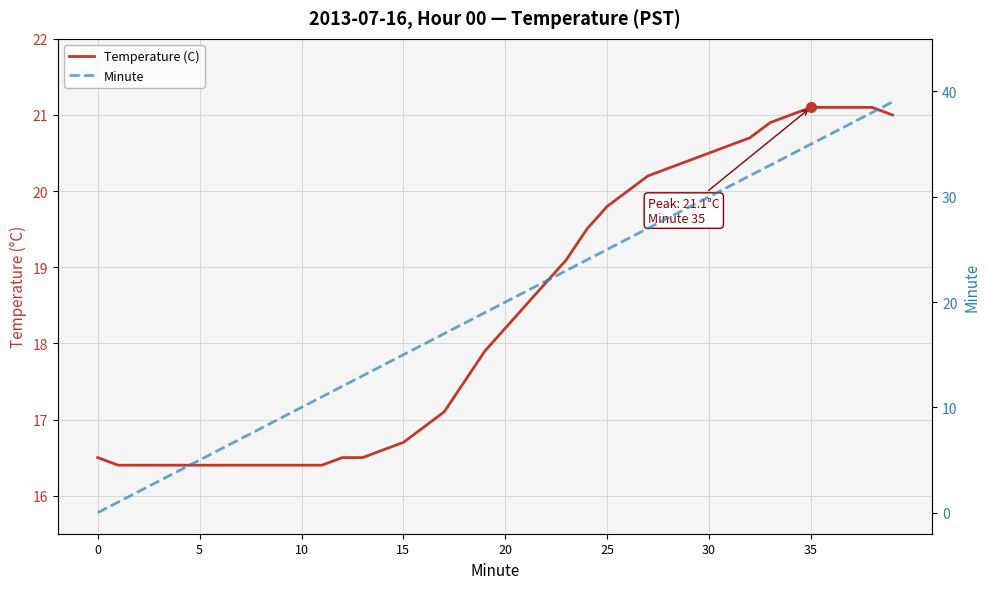

Reading left to right, list all the values displayed in this chart.

Temperature (C): 16.5	16.4	16.4	16.4	16.4	16.4	16.4	16.4	16.4	16.4	16.4	16.4	16.5	16.5	16.6	16.7	16.9	17.1	17.5	17.9	18.2	18.5	18.8	19.1	19.5	19.8	20.0	20.2	20.3	20.4	20.5	20.6	20.7	20.9	21.0	21.1	21.1	21.1	21.1	21.0
Minute: 0.0	1.0	2.0	3.0	4.0	5.0	6.0	7.0	8.0	9.0	10.0	11.0	12.0	13.0	14.0	15.0	16.0	17.0	18.0	19.0	20.0	21.0	22.0	23.0	24.0	25.0	26.0	27.0	28.0	29.0	30.0	31.0	32.0	33.0	34.0	35.0	36.0	37.0	38.0	39.0